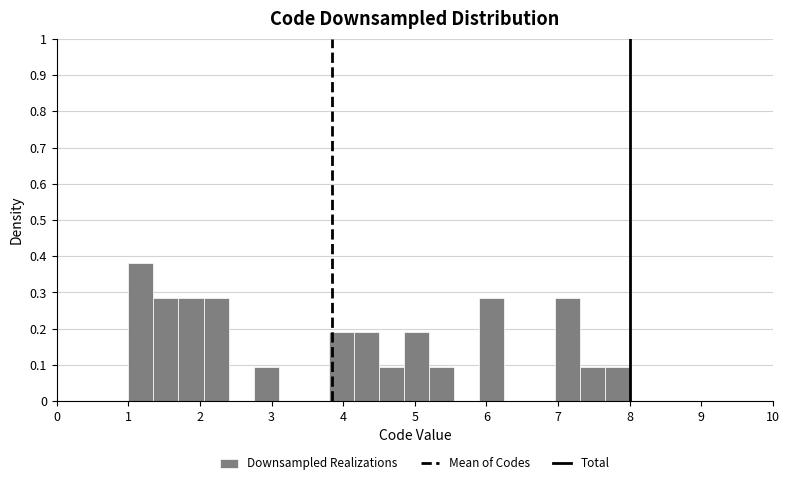

Around what value on the x-axis is the tallest bar? Give the approximate position of its centre, as read against the axis.

1.2